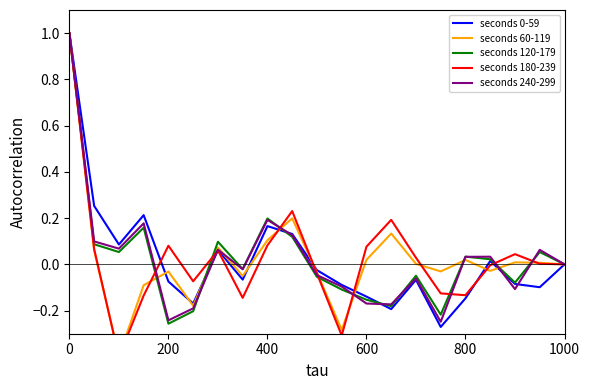

In seconds 60-119, how many points are higher than both neighbors (excluding endpoints)?

6